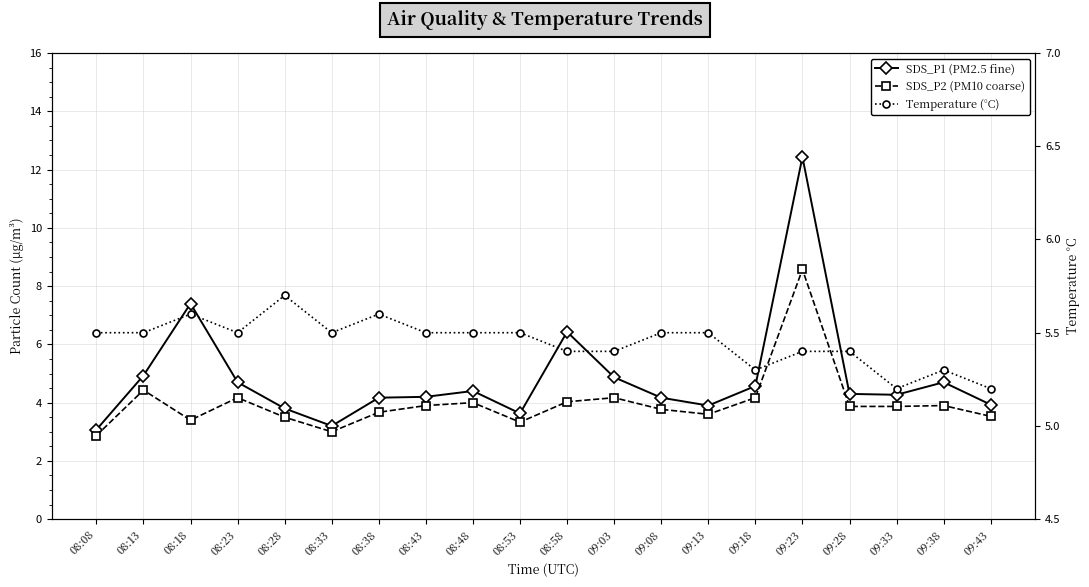

True or false: Temperature (°C) has more than 0 points higher than both neighbors.

True